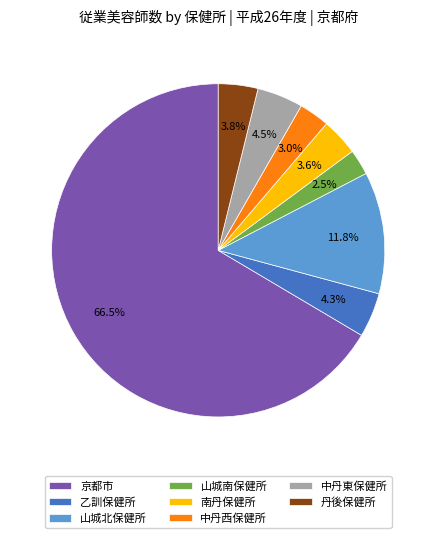

To the nearest percent, what portion does 山城北保健所 represent?

12%